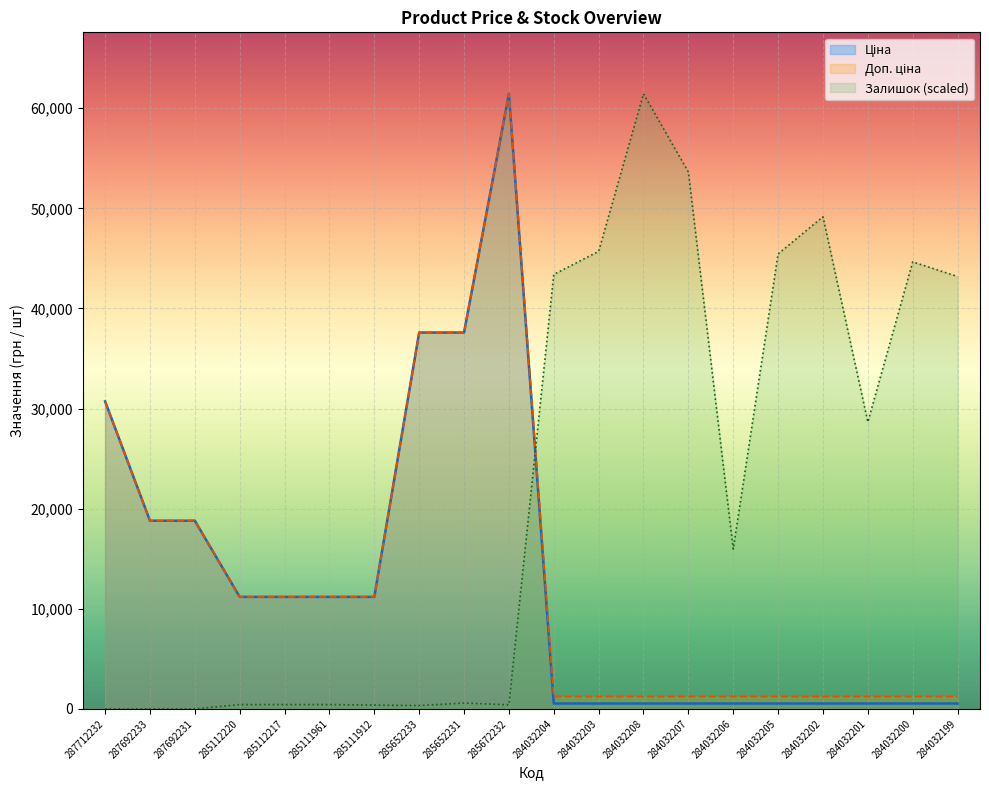

Reading left to right, what are all the values shown in this chart?

Ціна: 30717.1	18796.8	18796.8	11188.2	11188.2	11188.2	11188.2	37593.6	37593.6	61434.3	539.0	539.0	539.0	539.0	539.0	539.0	539.0	539.0	539.0	539.0
Доп. ціна: 30717.1	18796.8	18796.8	11188.2	11188.2	11188.2	11188.2	37593.6	37593.6	61434.3	1235.4	1235.4	1235.4	1235.4	1235.4	1235.4	1235.4	1235.4	1235.4	1235.4
Залишок: 0.0	0.0	0.0	435.0	435.0	435.0	383.8	332.6	588.5	409.4	43395.5	45698.3	61434.3	53630.2	15966.3	45442.4	49152.5	28657.4	44649.2	43190.8